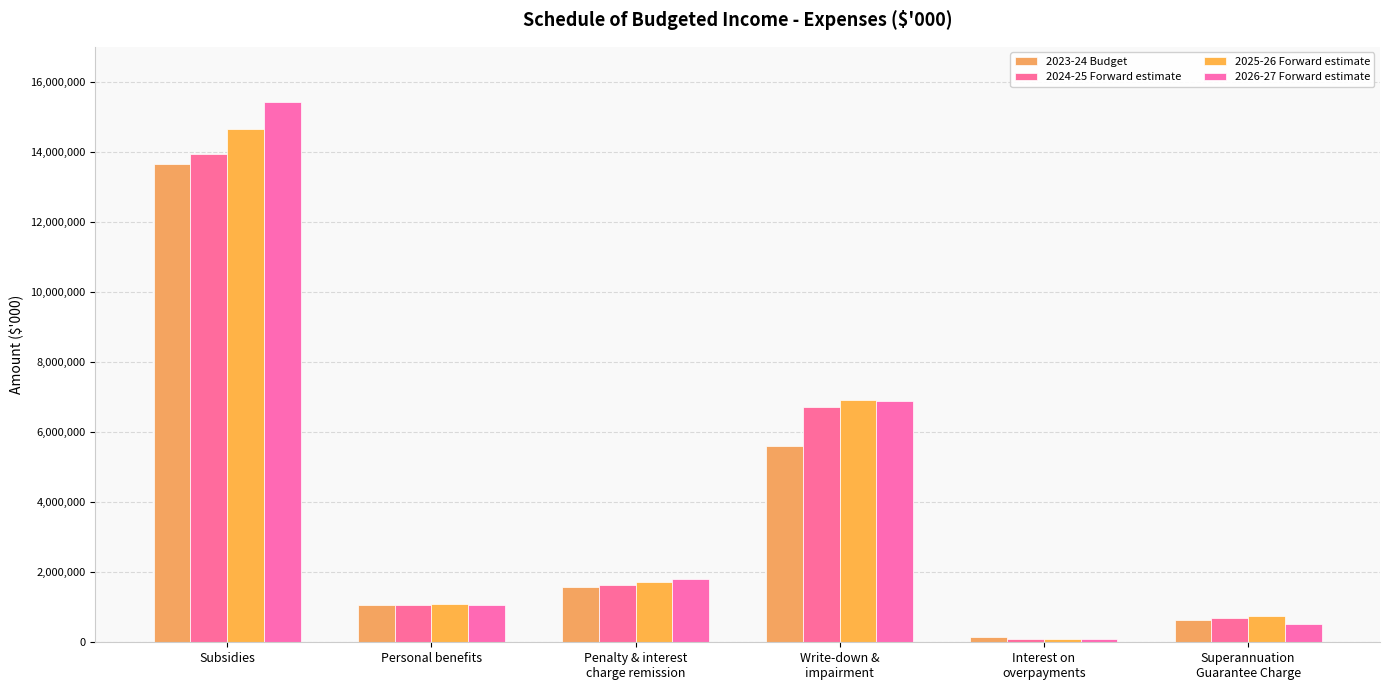

What is the sum of the 2024-25 Forward estimate values at Personal benefits and Penalty & interest
charge remission?

2708181